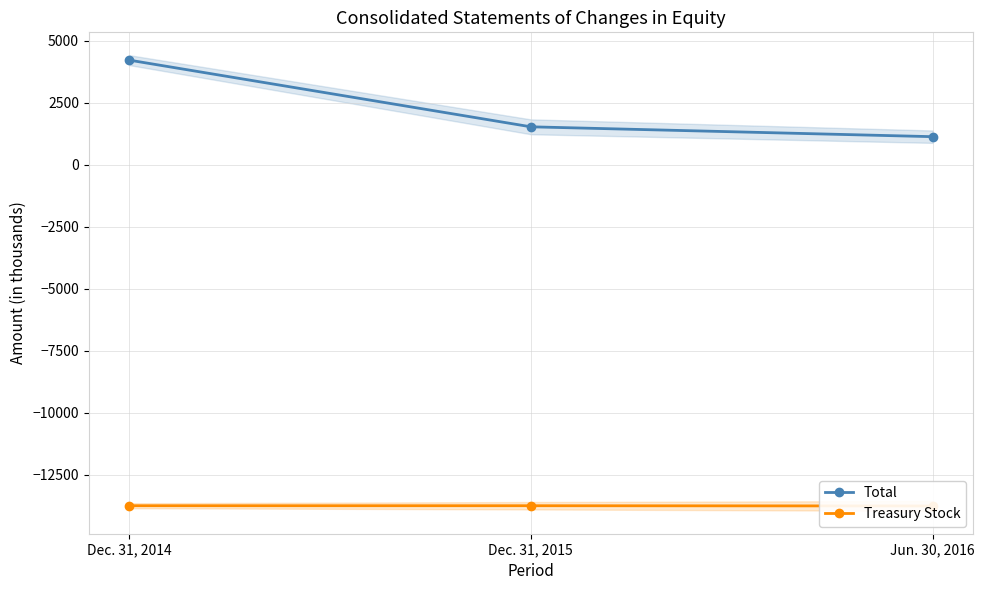

At which category does the chart reach its minimum across all series?

Jun. 30, 2016